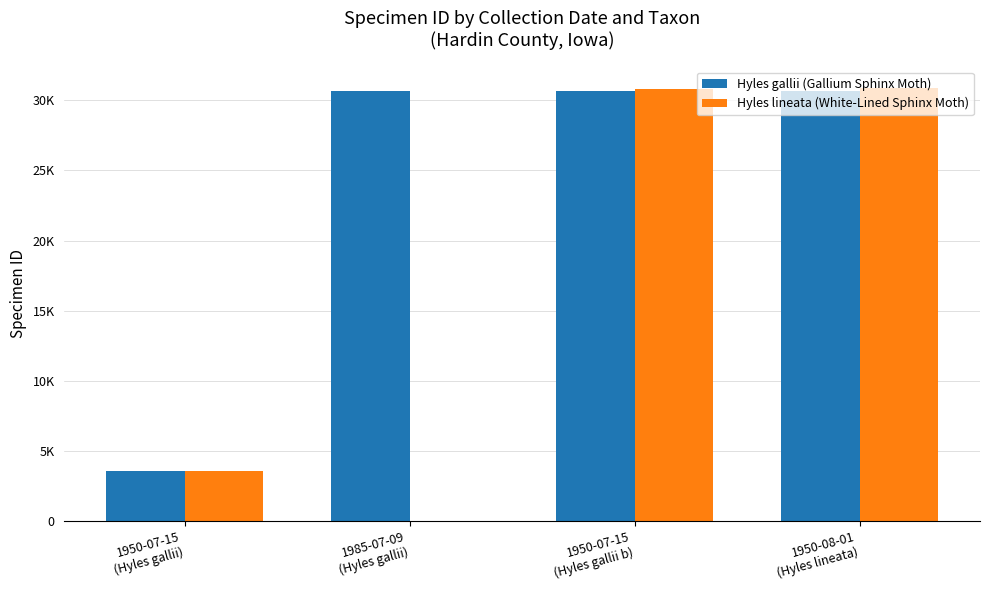

What are all the series names shown in the legend?

Hyles gallii (Gallium Sphinx Moth), Hyles lineata (White-Lined Sphinx Moth)